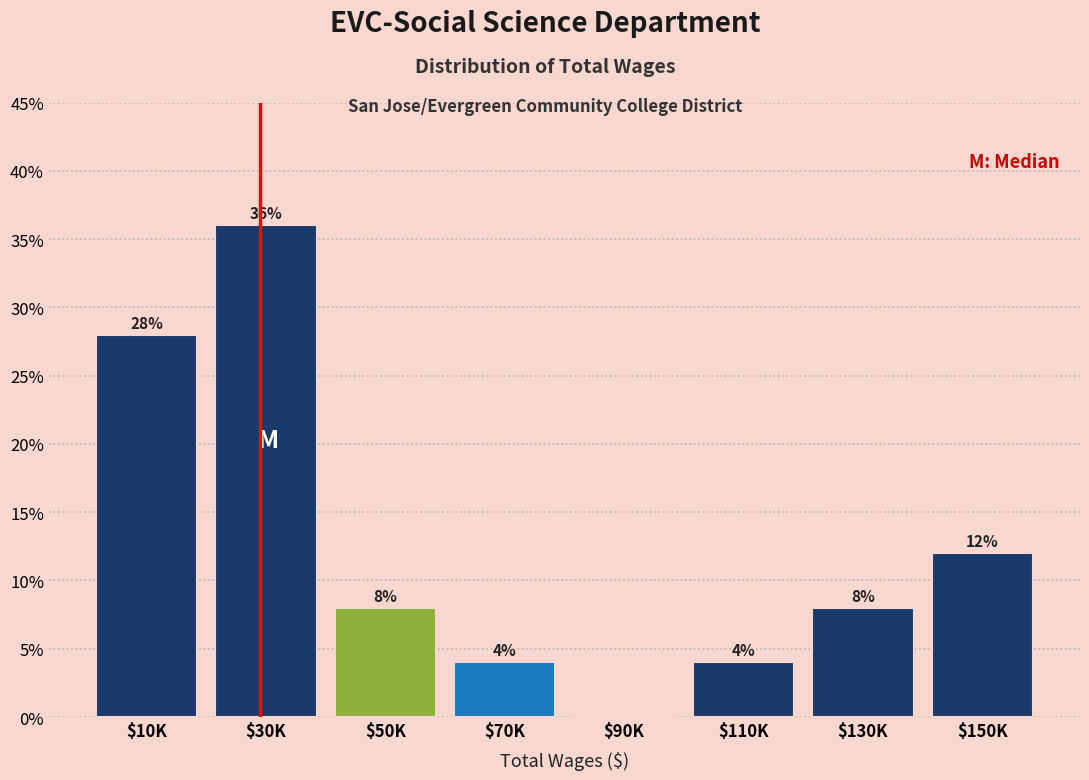

What is the greatest value displayed?

36.0